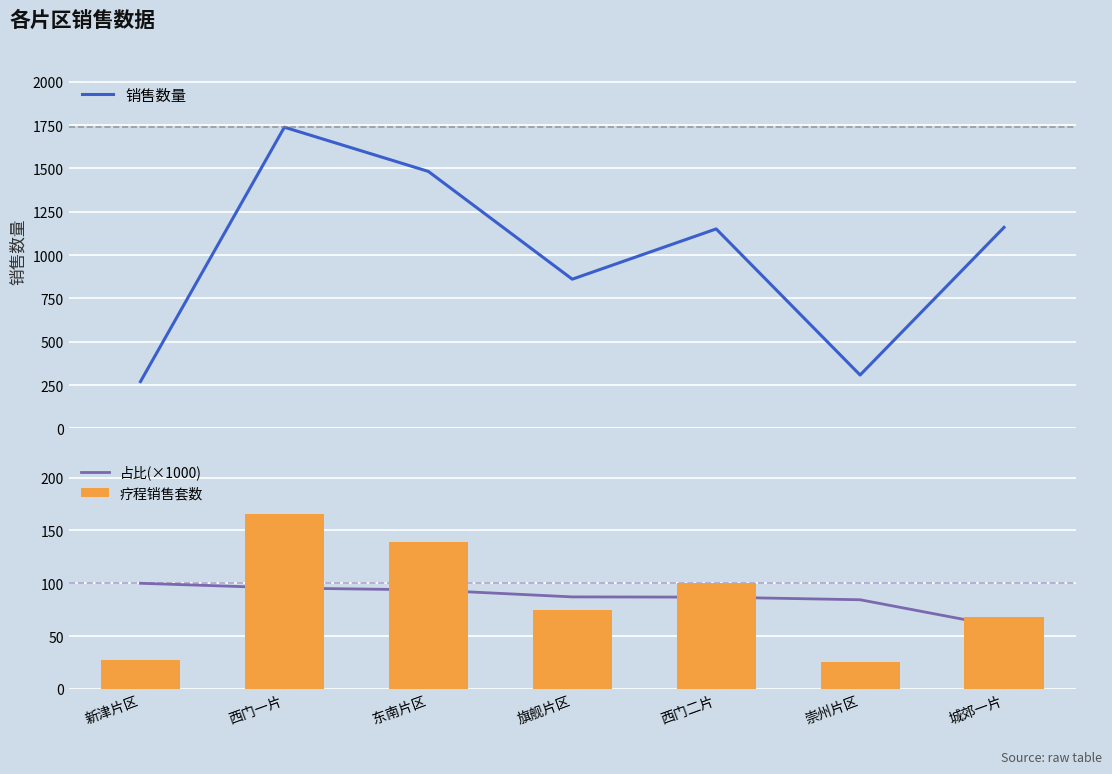

How many values in the 疗程销售套数 series are below 75?

3